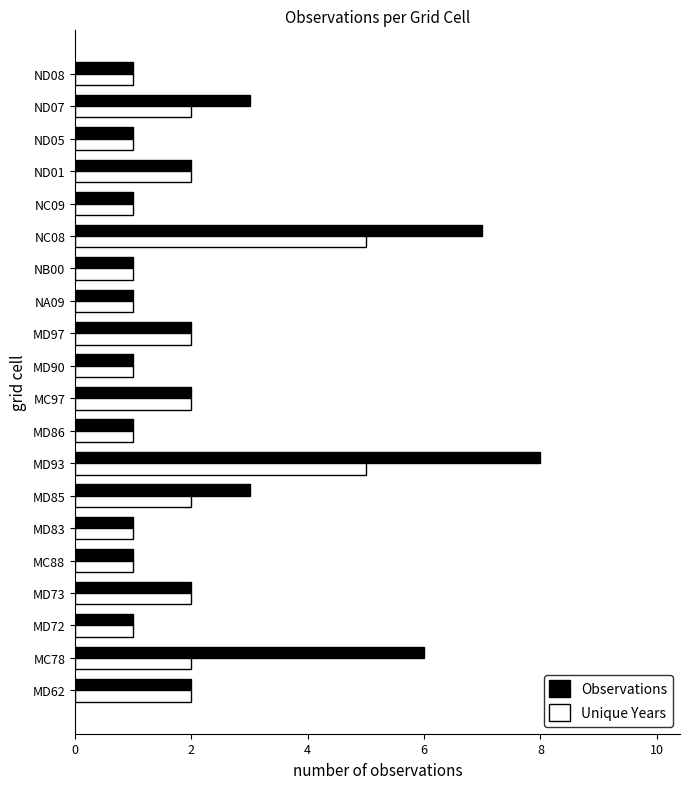

The Unique Years series shows 2 at ND01. True or false?

True